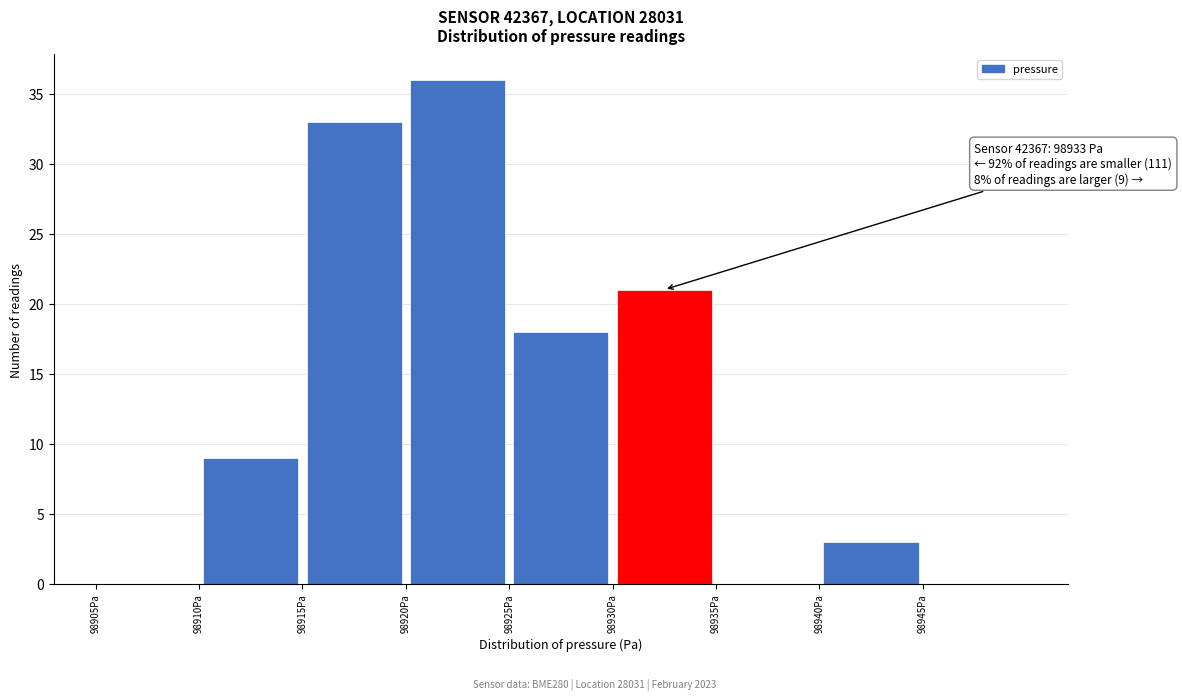

Which range on the x-axis has the tallest bar?

98920.5 to 98925.5